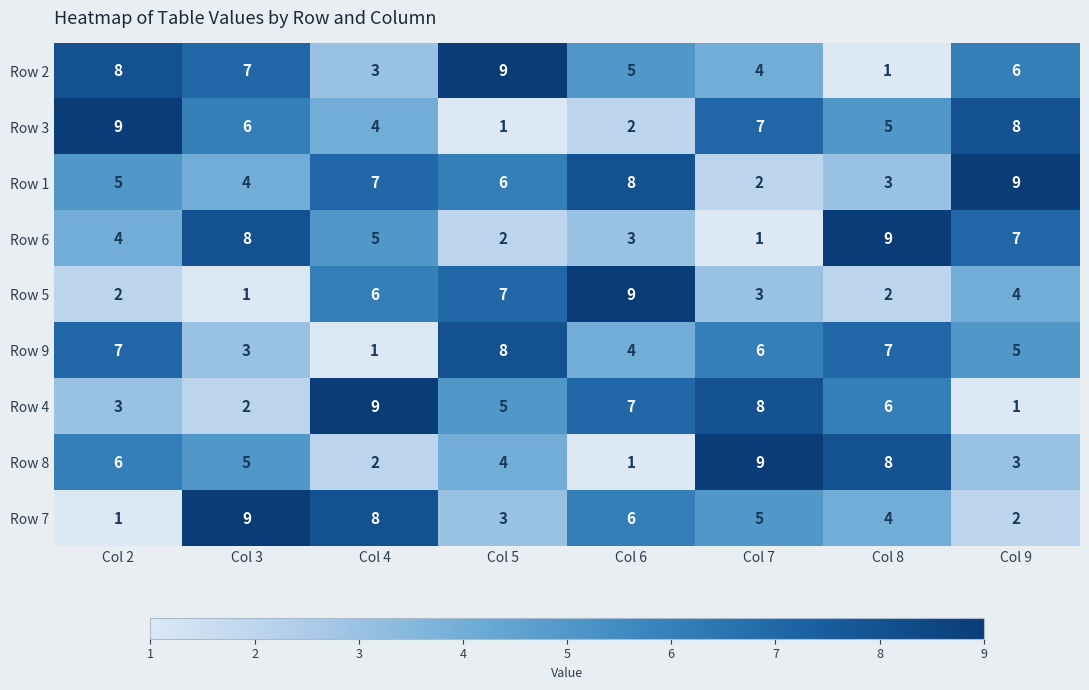

What is the maximum value shown in the chart?

9